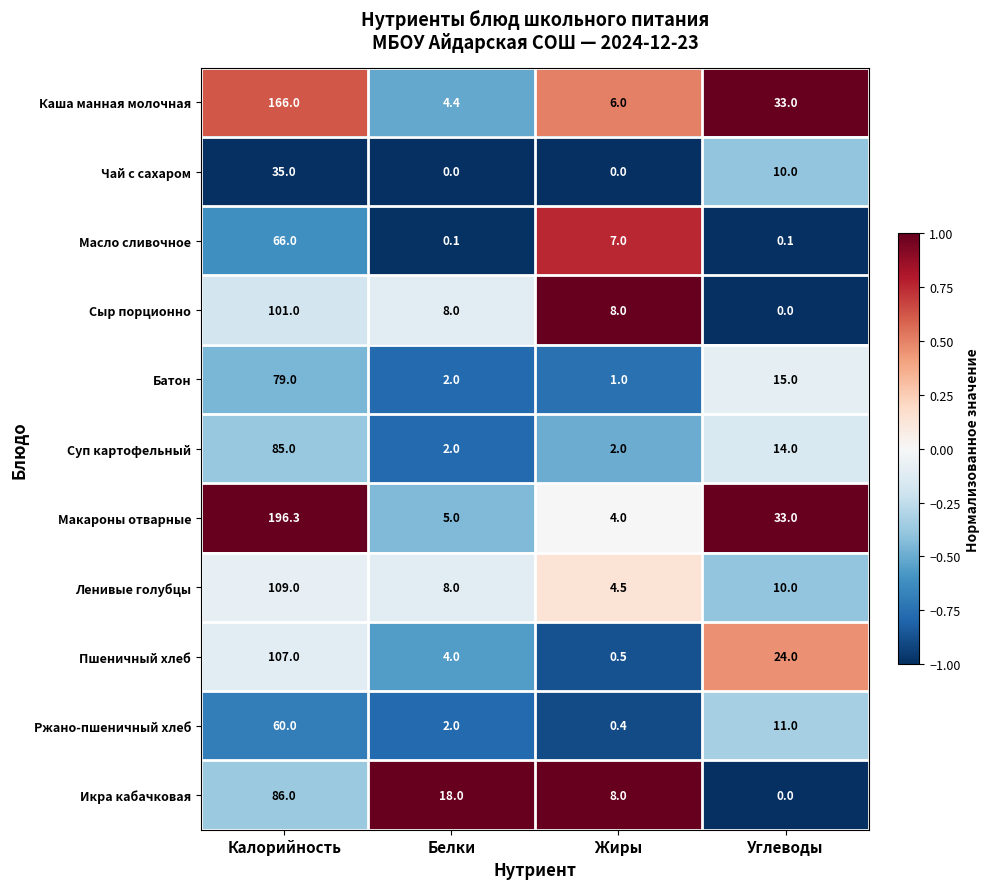

At which label does Пшеничный хлеб reach its peak?

Калорийность